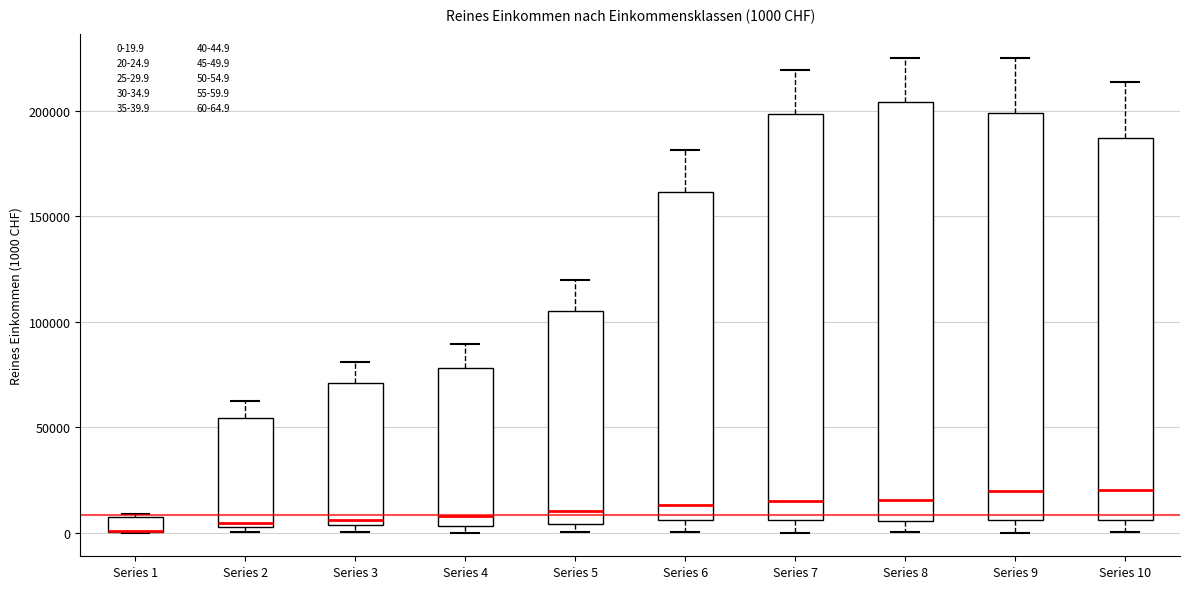

Comparing the boxes themselves (not the whiskers), which one is the tallest?

Series 8